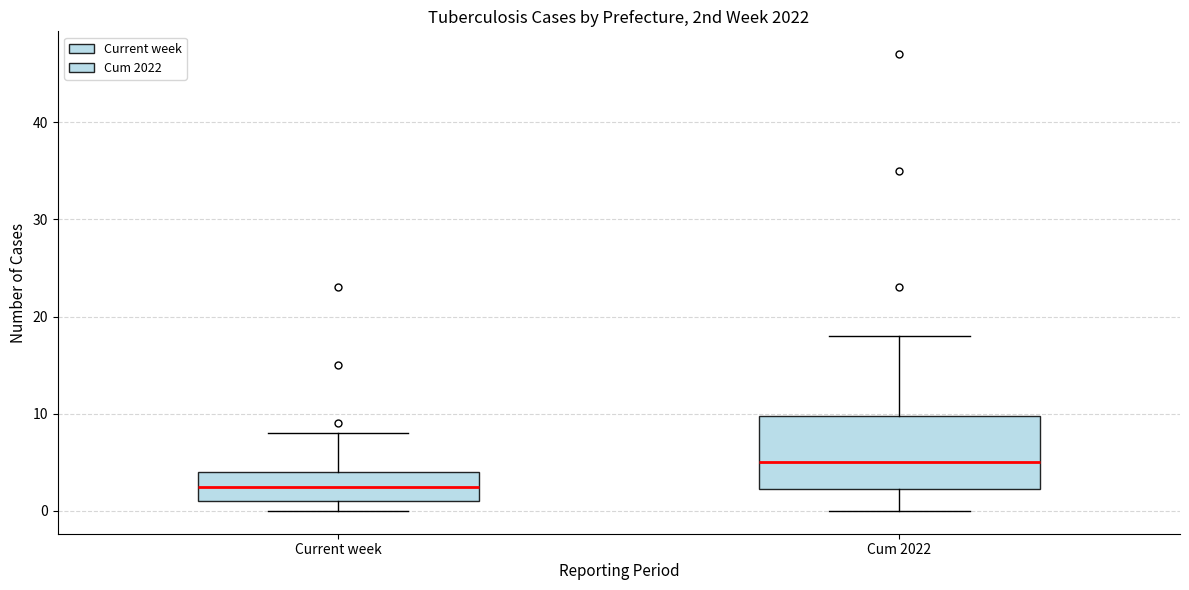

Where does the median line of the box for Current week sit on the y-axis? The values are not printed on the chart, so give them approximately, as read against the axis.

3